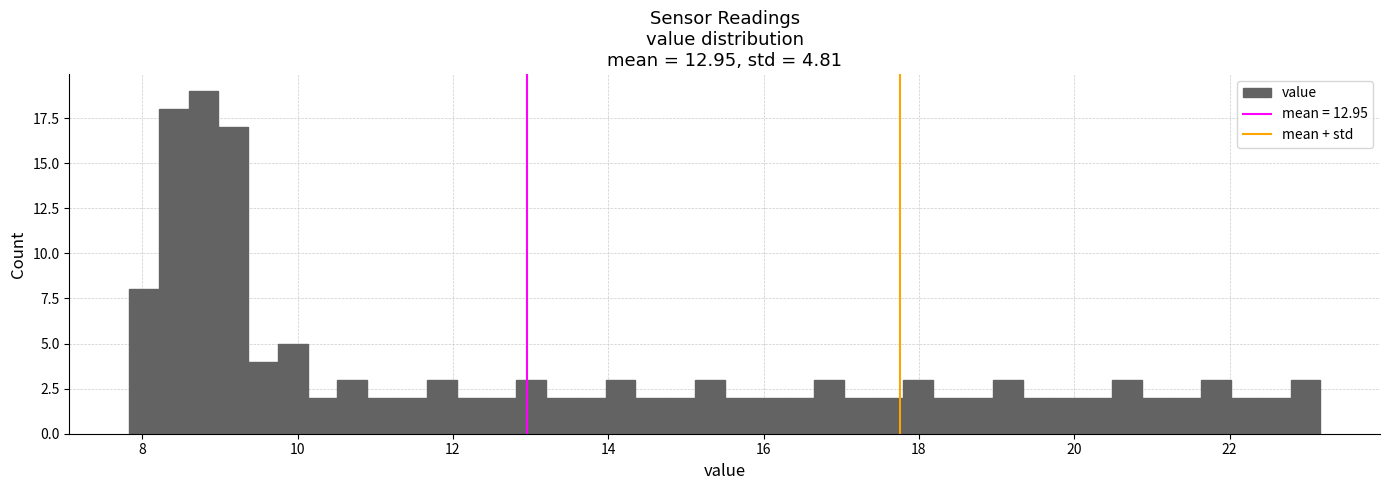

Read against the x-axis, roughly where is the centre of the tallest bar?

8.8